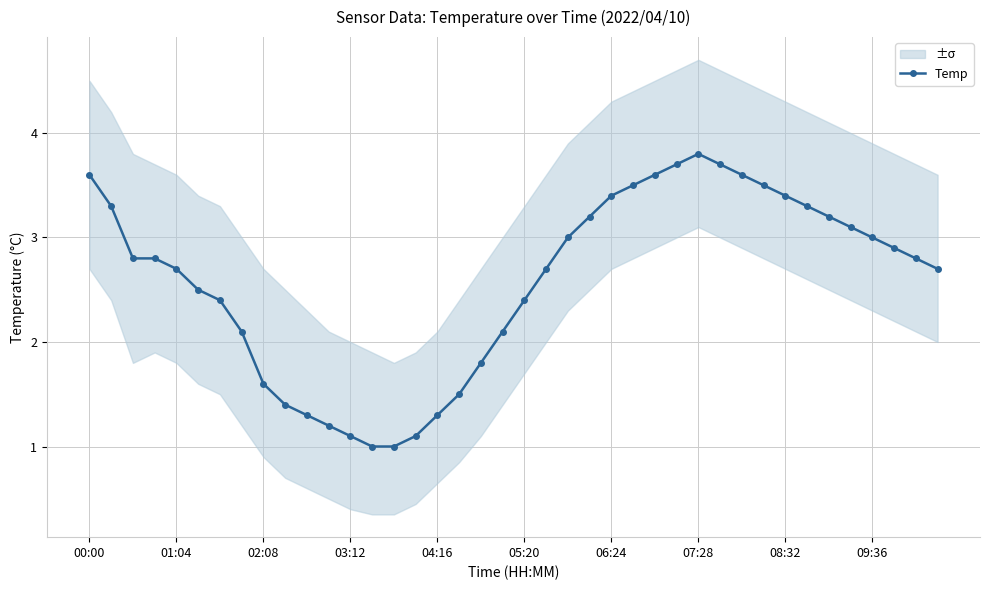

What is the difference between the maximum and minimum values?

2.8